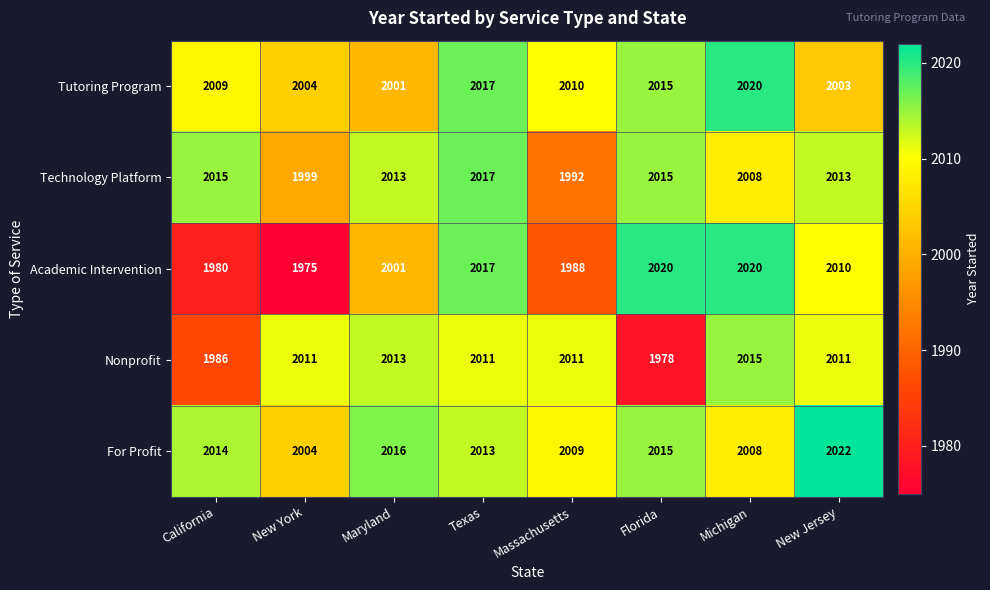

At which category does the chart reach its peak across all series?

New Jersey